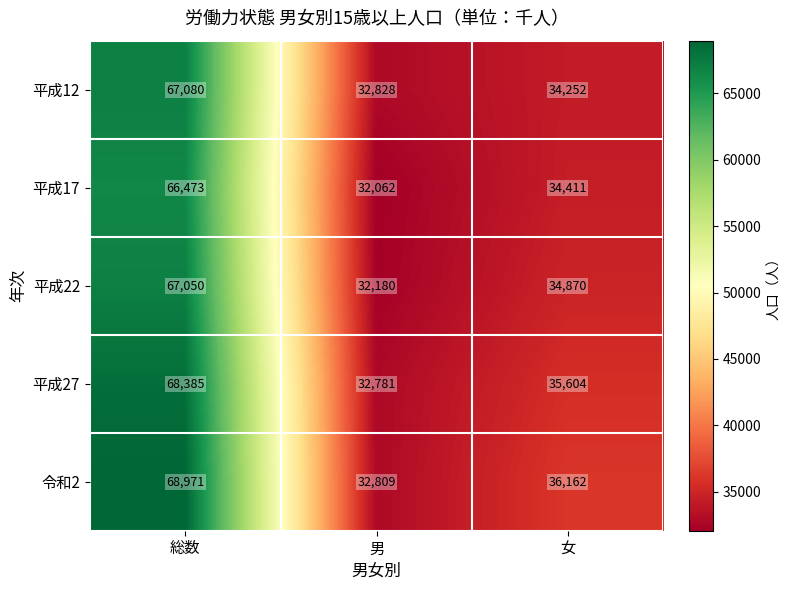

What is the sum of the 令和2 values at 男 and 総数?

101780